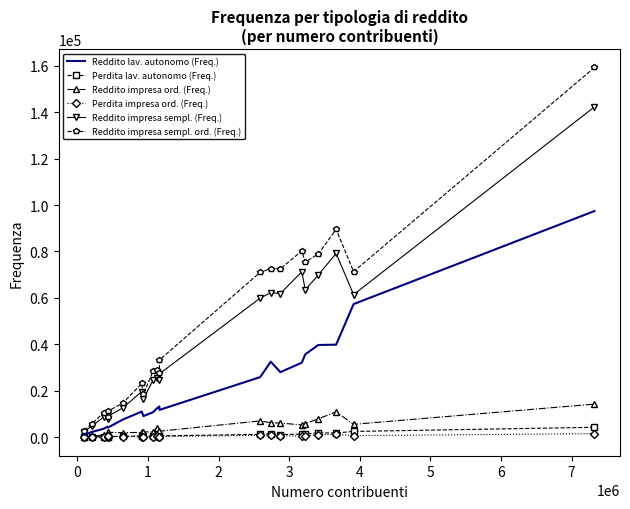

Which series has the largest range (max minus min)?

Reddito impresa sempl. ord. (Freq.)